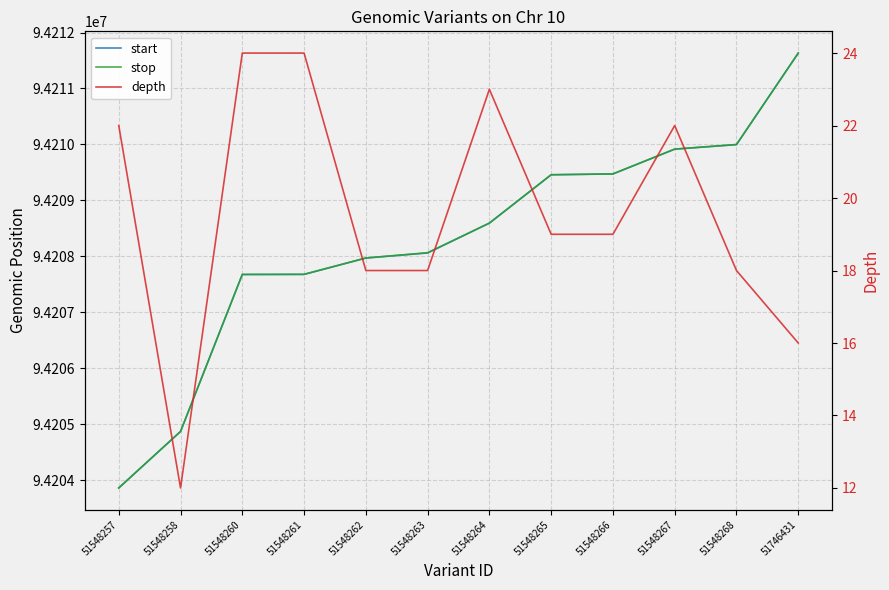

What is the value of the stop point at the 2nd from the left?

94204871